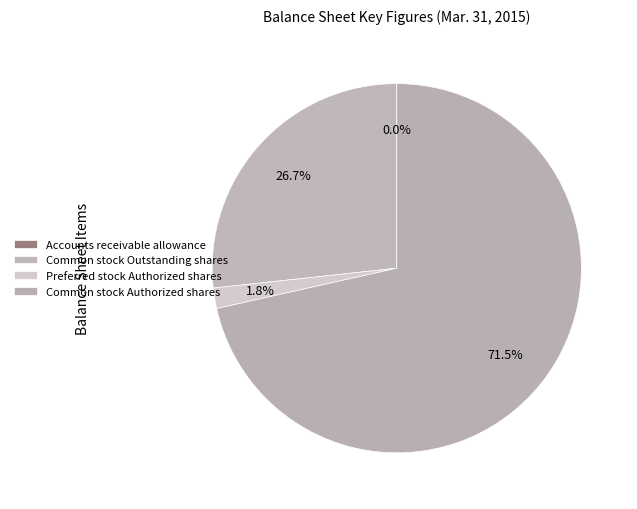

What percentage is NOT represented by Accounts receivable allowance?

100.0%